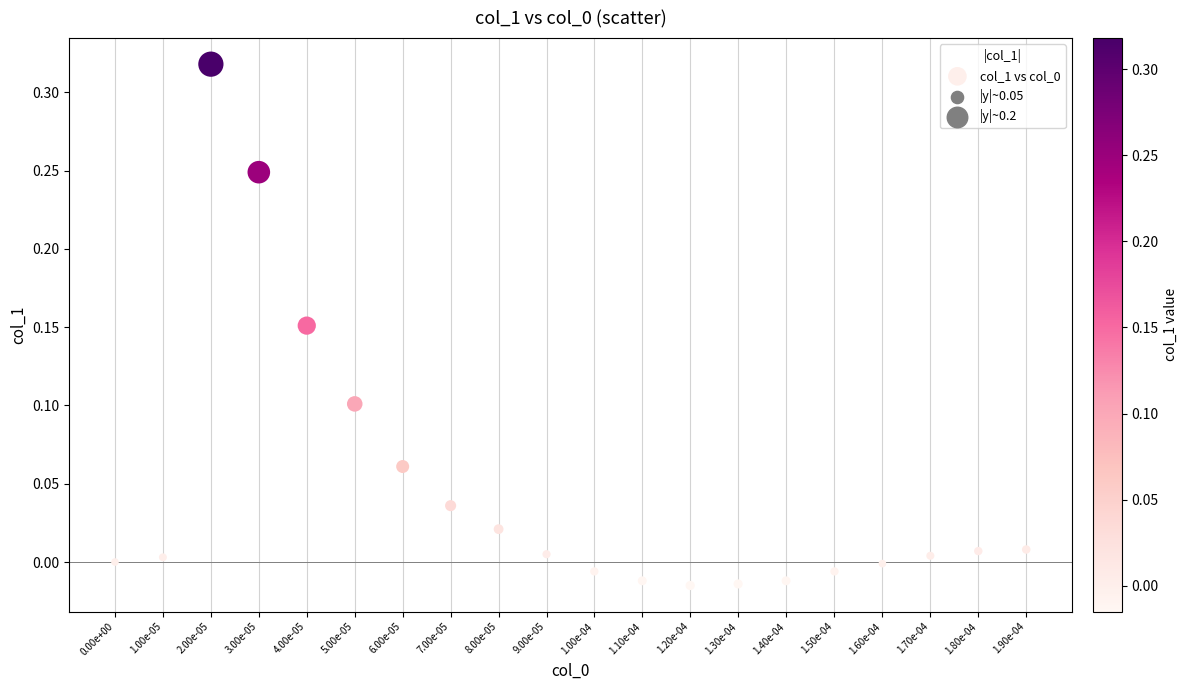

Count the number of points in this scatter plot.

20